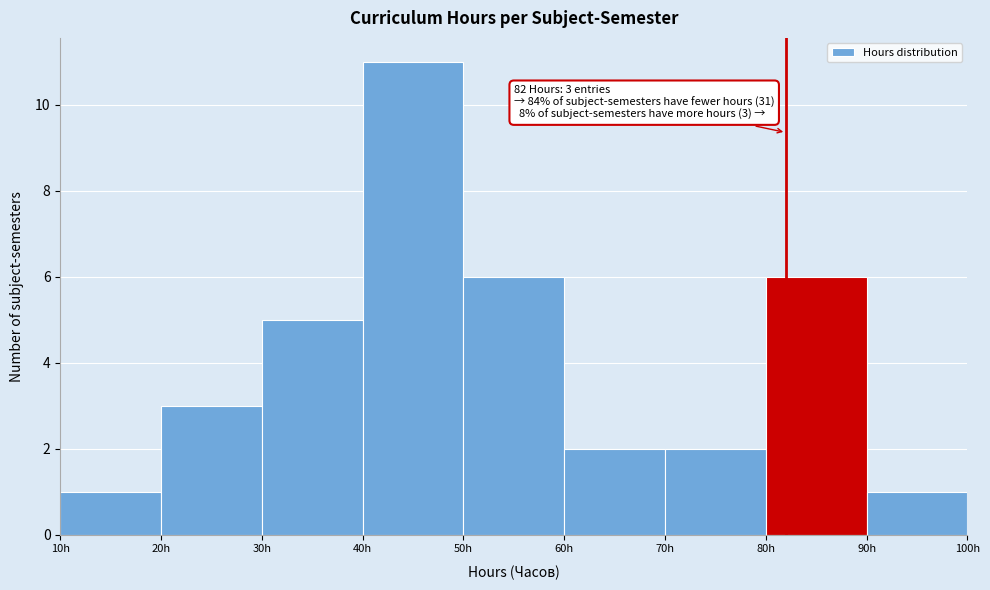

Which range on the x-axis has the tallest bar?

40 to 50